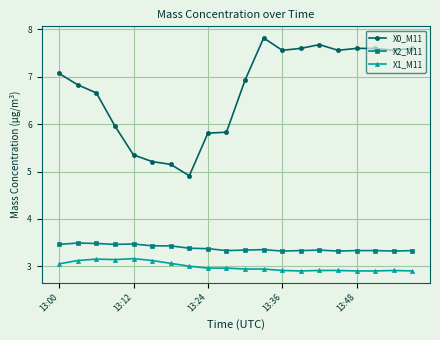

At how many categories does at least one series exceed 5?

19